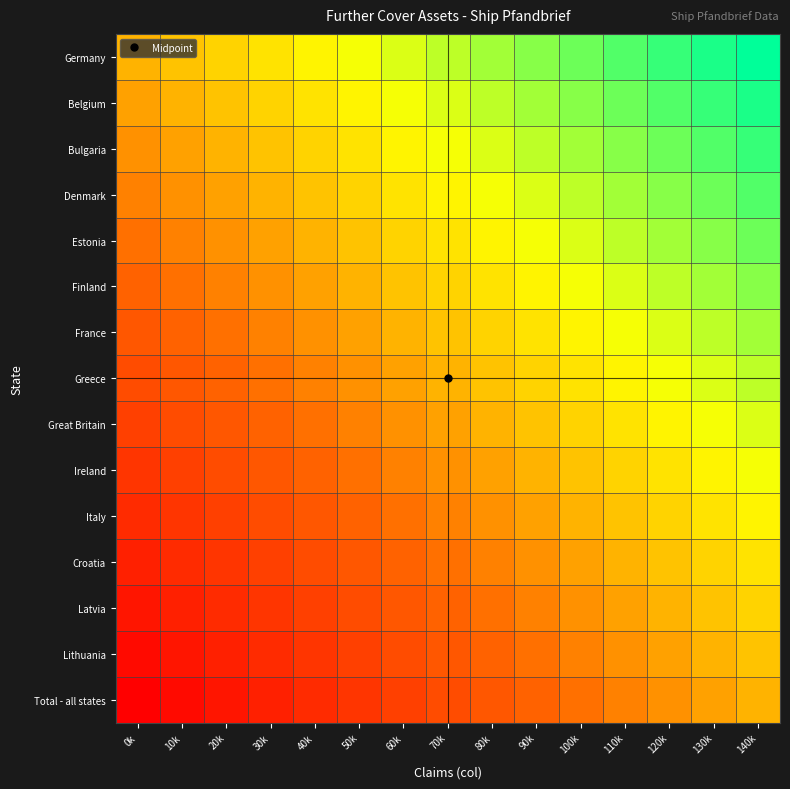

What is the total value across all series at 50k?

-30